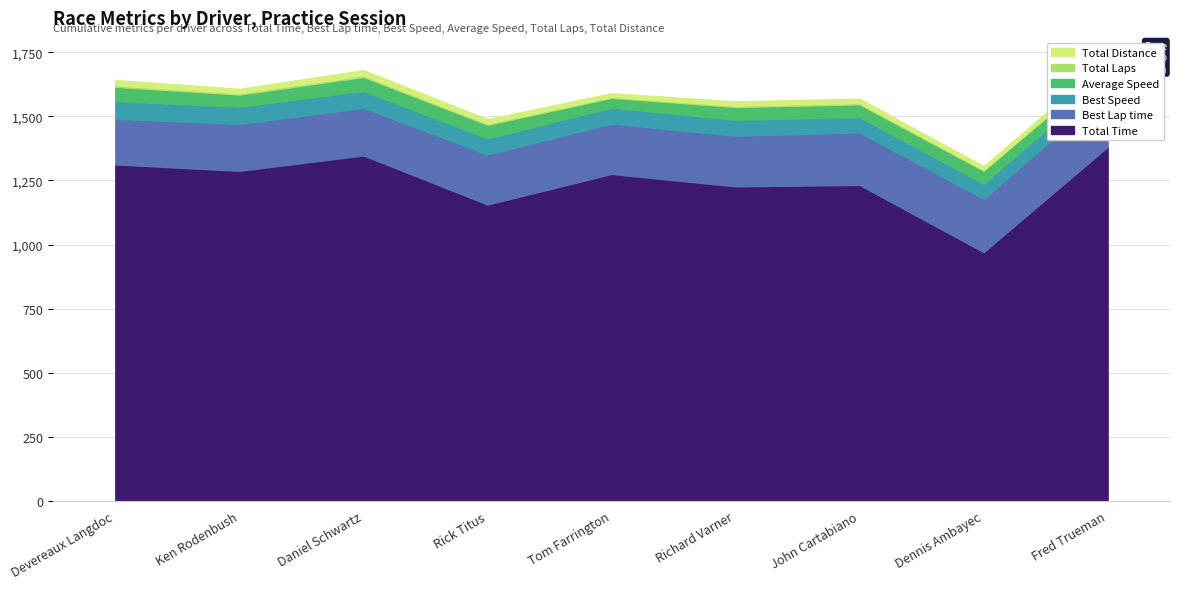

Reading left to right, what are all the values shown in this chart?

Total Time: 1312.8	1287.6	1347.9	1156.4	1275.6	1227.1	1232.7	970.6	1381.3
Best Lap time: 177.9	183.2	185.7	195.2	196.2	197.7	205.0	208.2	215.7
Best Speed: 68.8	66.8	65.9	62.7	62.4	61.9	59.7	58.8	56.7
Average Speed: 55.9	47.5	54.5	52.9	38.4	49.9	49.6	50.4	44.3
Total Laps: 6.0	5.0	6.0	5.0	4.0	5.0	5.0	4.0	5.0
Total Distance: 20.4	17.0	20.4	17.0	13.6	17.0	17.0	13.6	17.0